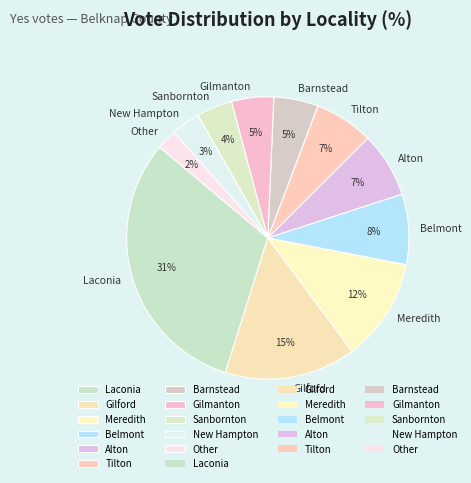

The Gilford slice represents 15% of the pie. True or false?

True